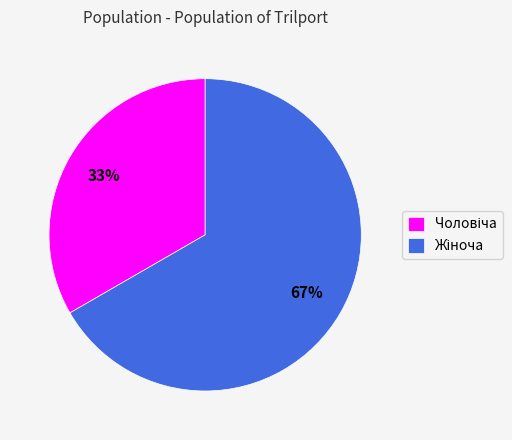

How many slices are in this pie chart?

2